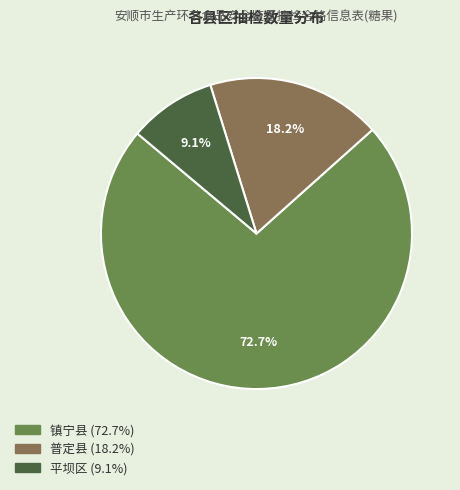

To the nearest percent, what percentage of the pie is 普定县?

18%